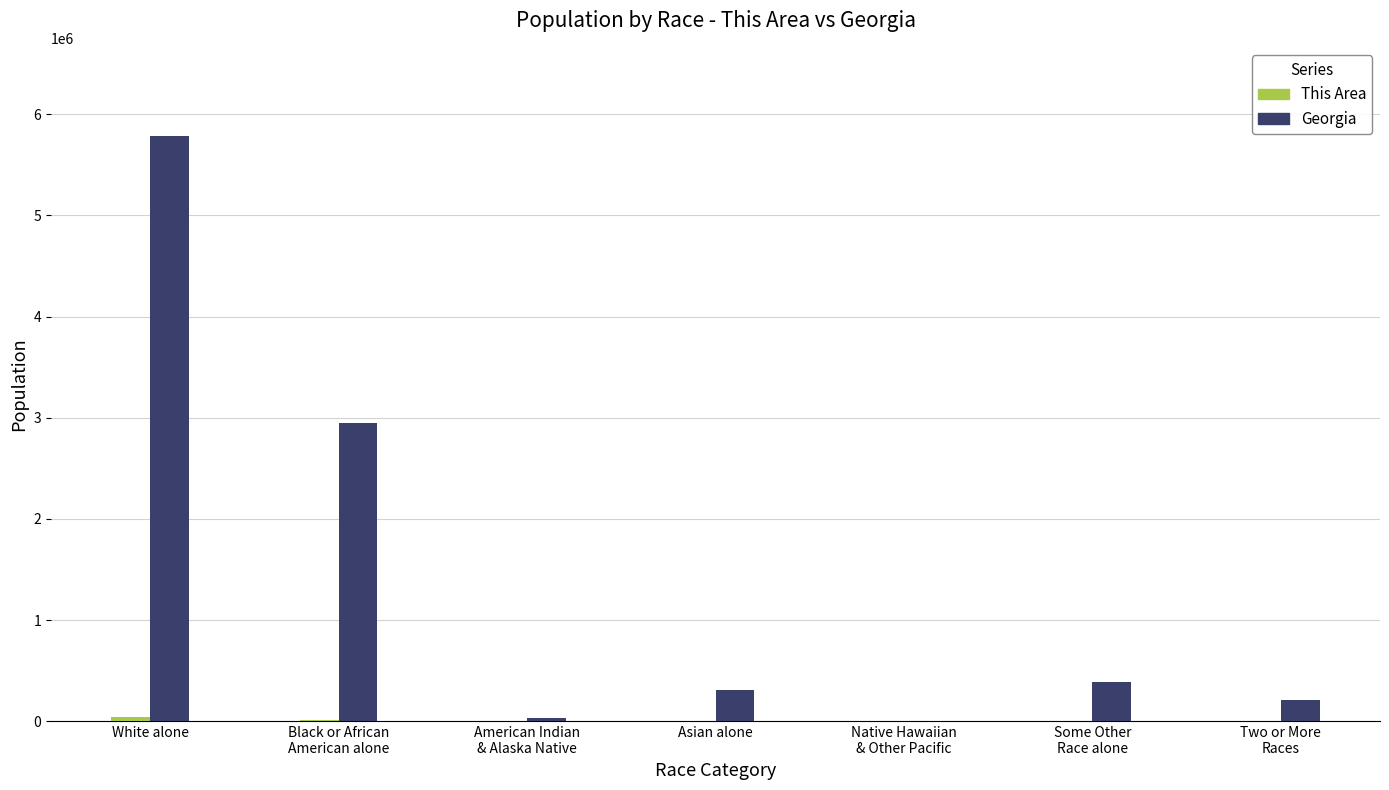

At which category is the sum across all series the highest?

White alone